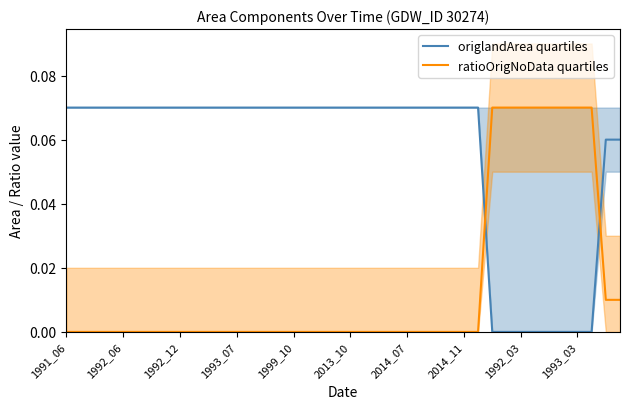

List the series in order of their peak value, lowest first.

origlandArea quartiles, ratioOrigNoData quartiles